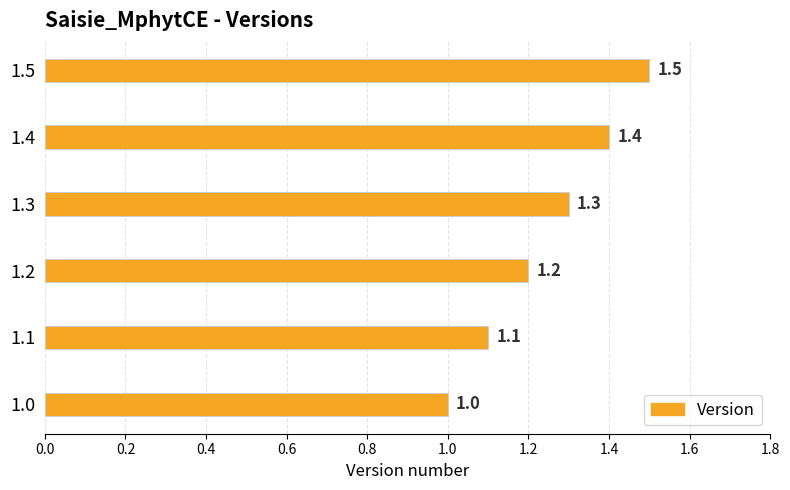

Which category has the highest value across all series?

1.5